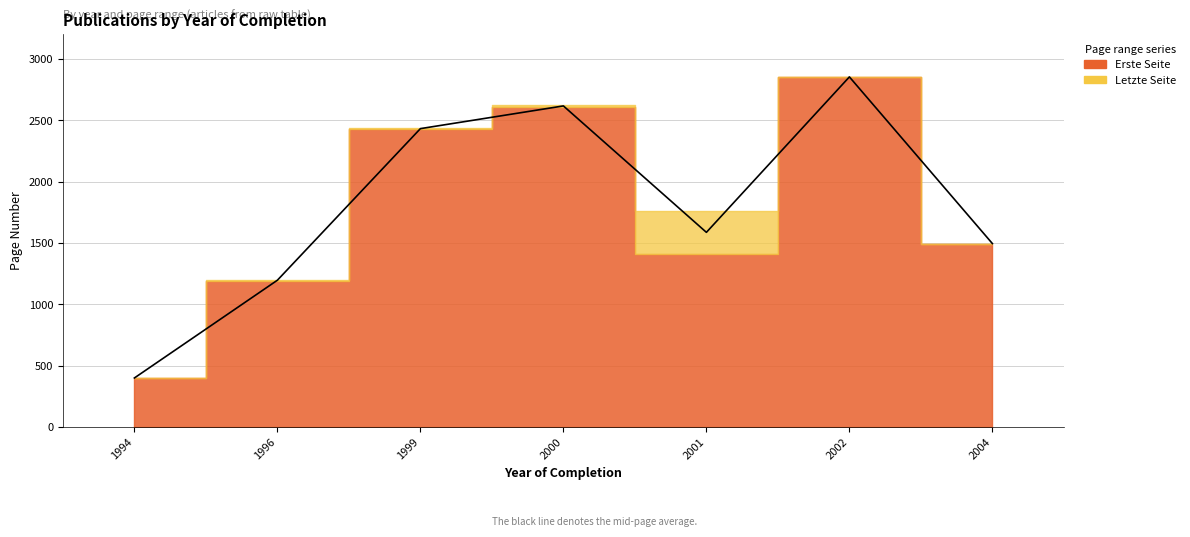

Reading left to right, transcribe all the data shown in this chart.

1994=400.0	1996=1196.5	1999=2431.5	2000=2616.5	2001=1586.5	2002=2853.0	2004=1495.0